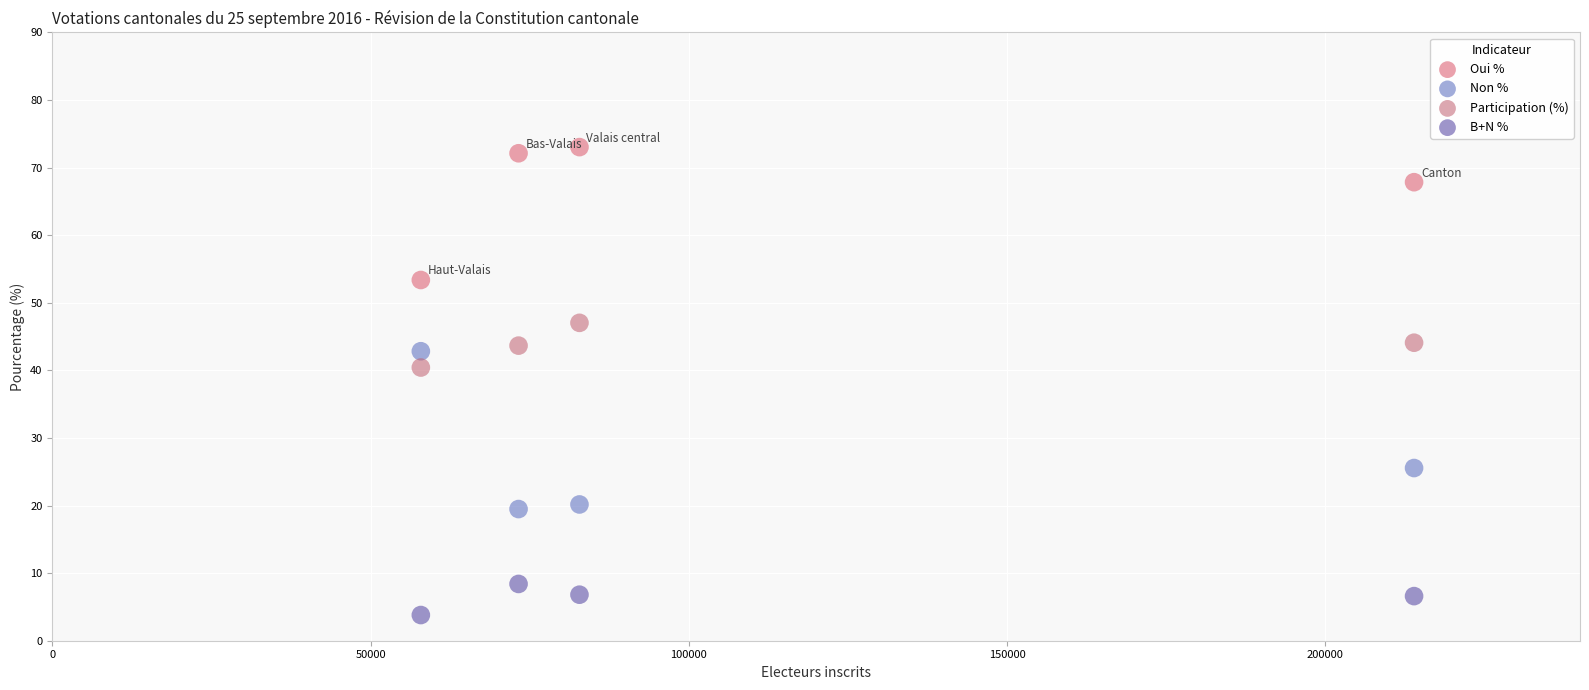

What is the X range (max minus min) for the scatter plot?

156045.0